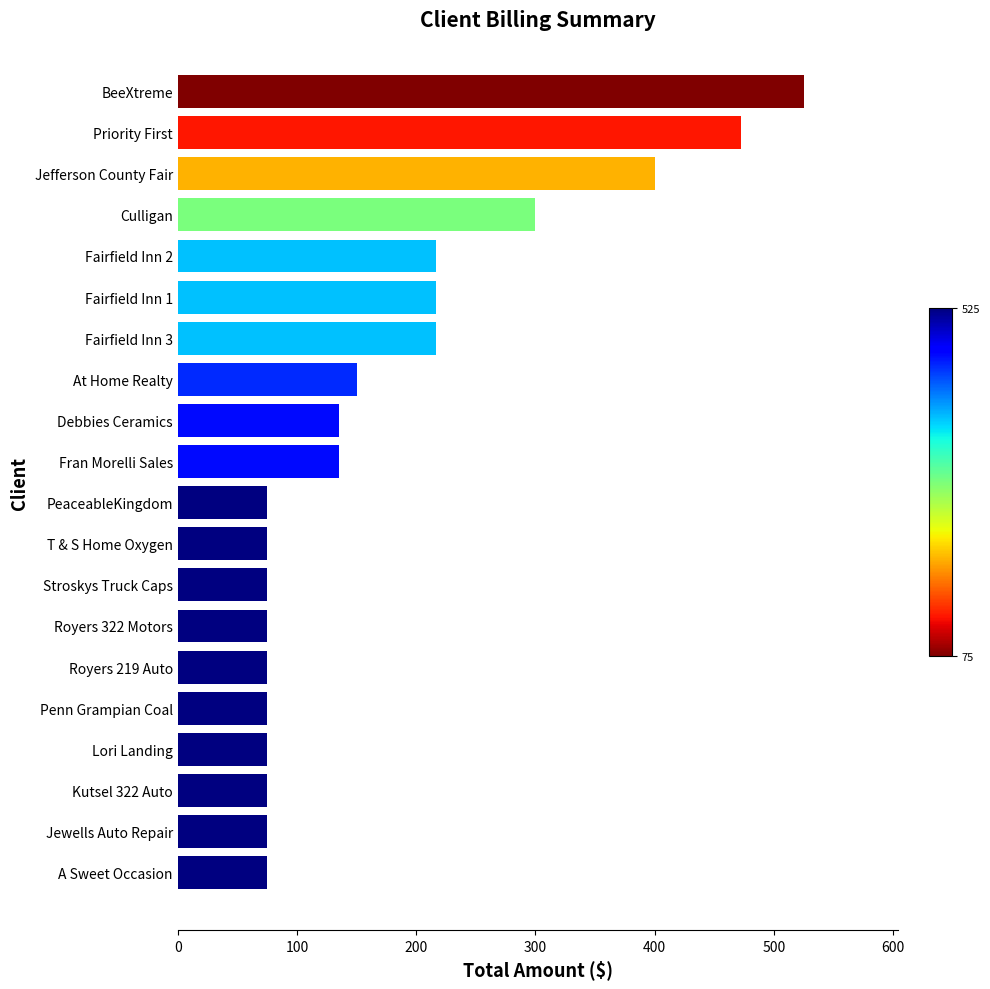

What is the change in value from PeaceableKingdom to Fairfield Inn 1?

+141.7